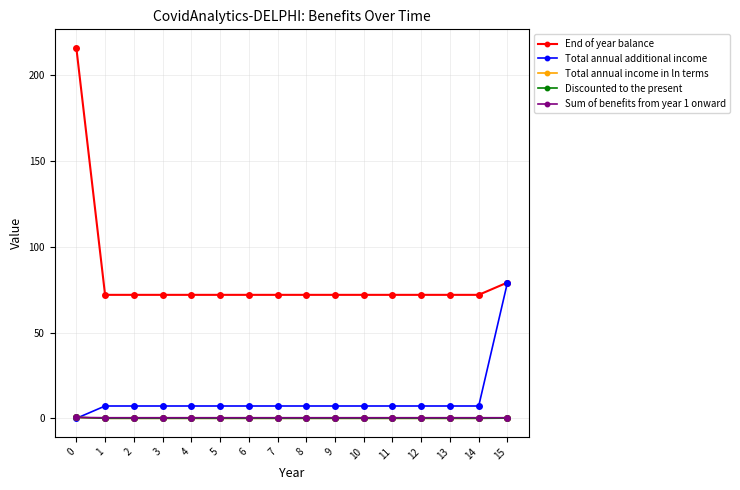

What is the difference between the highest and lowest values at 12?

72.0